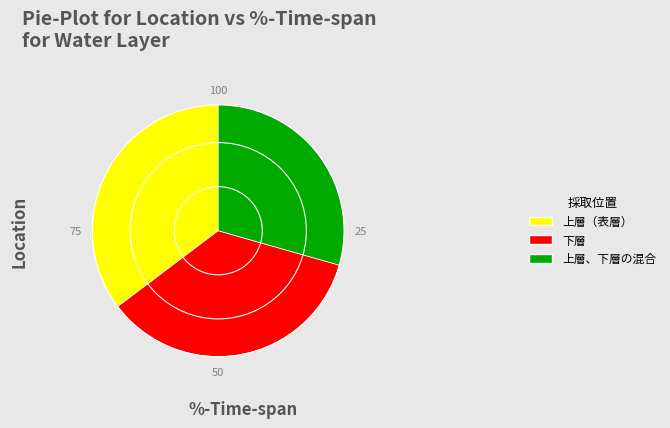

Combined, do 下層 and 上層、下層の混合 account for over 50%?

Yes